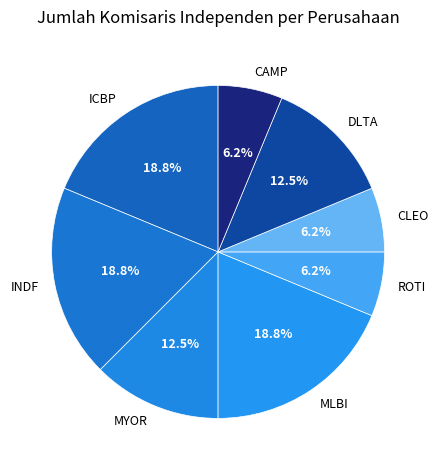

Between MLBI and CAMP, which is larger?

MLBI